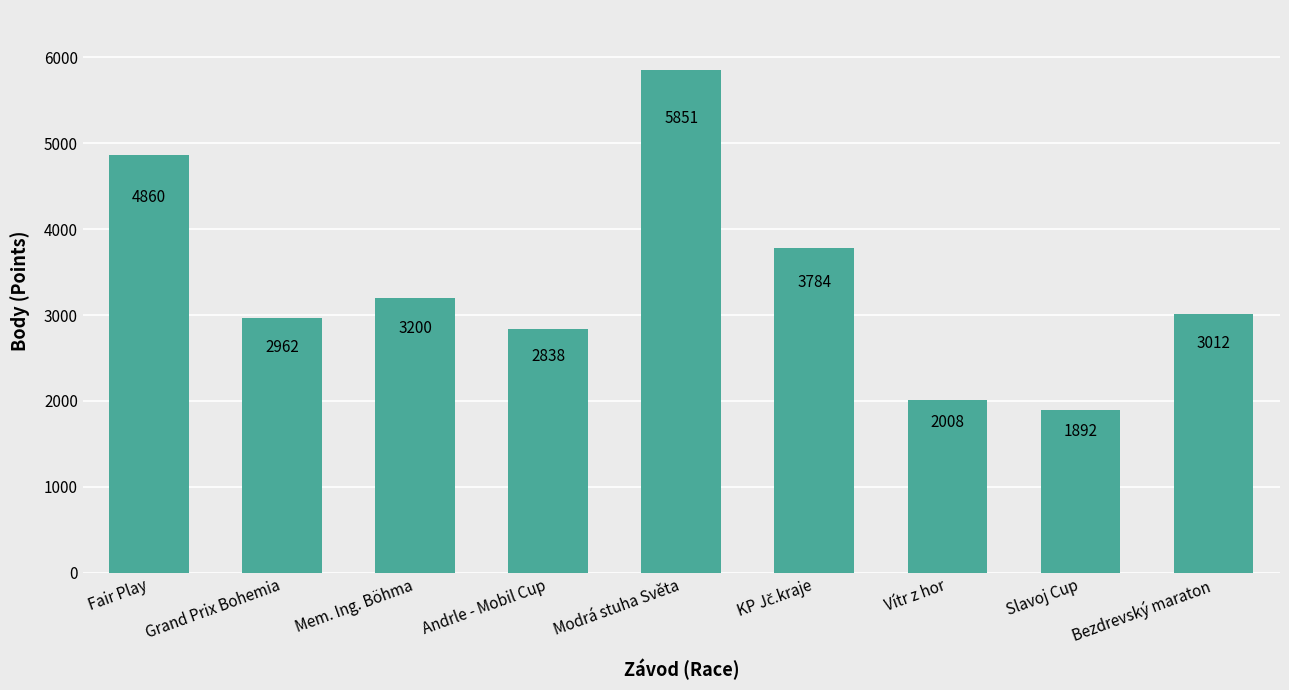

What is the sum of the values at Bezdrevský maraton and Grand Prix Bohemia?

5974